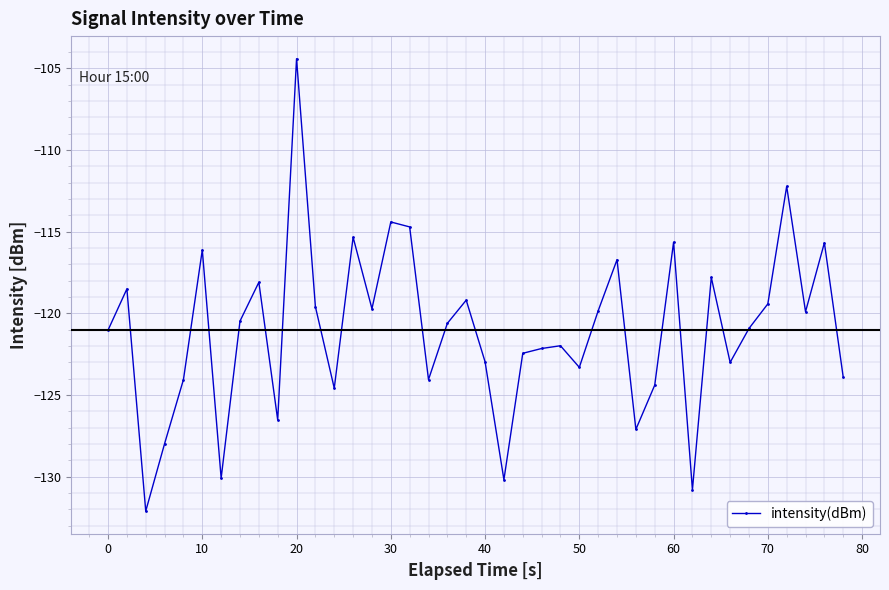

True or false: the data has more than 2 interior local peaks.

True